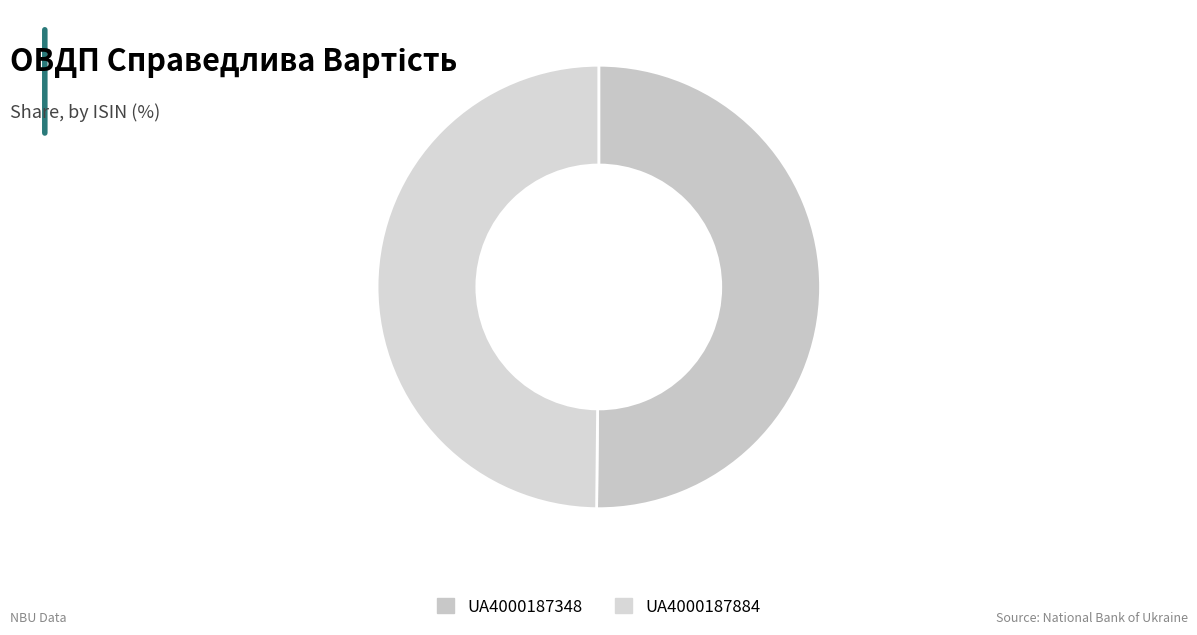

How many segments does this pie chart have?

2